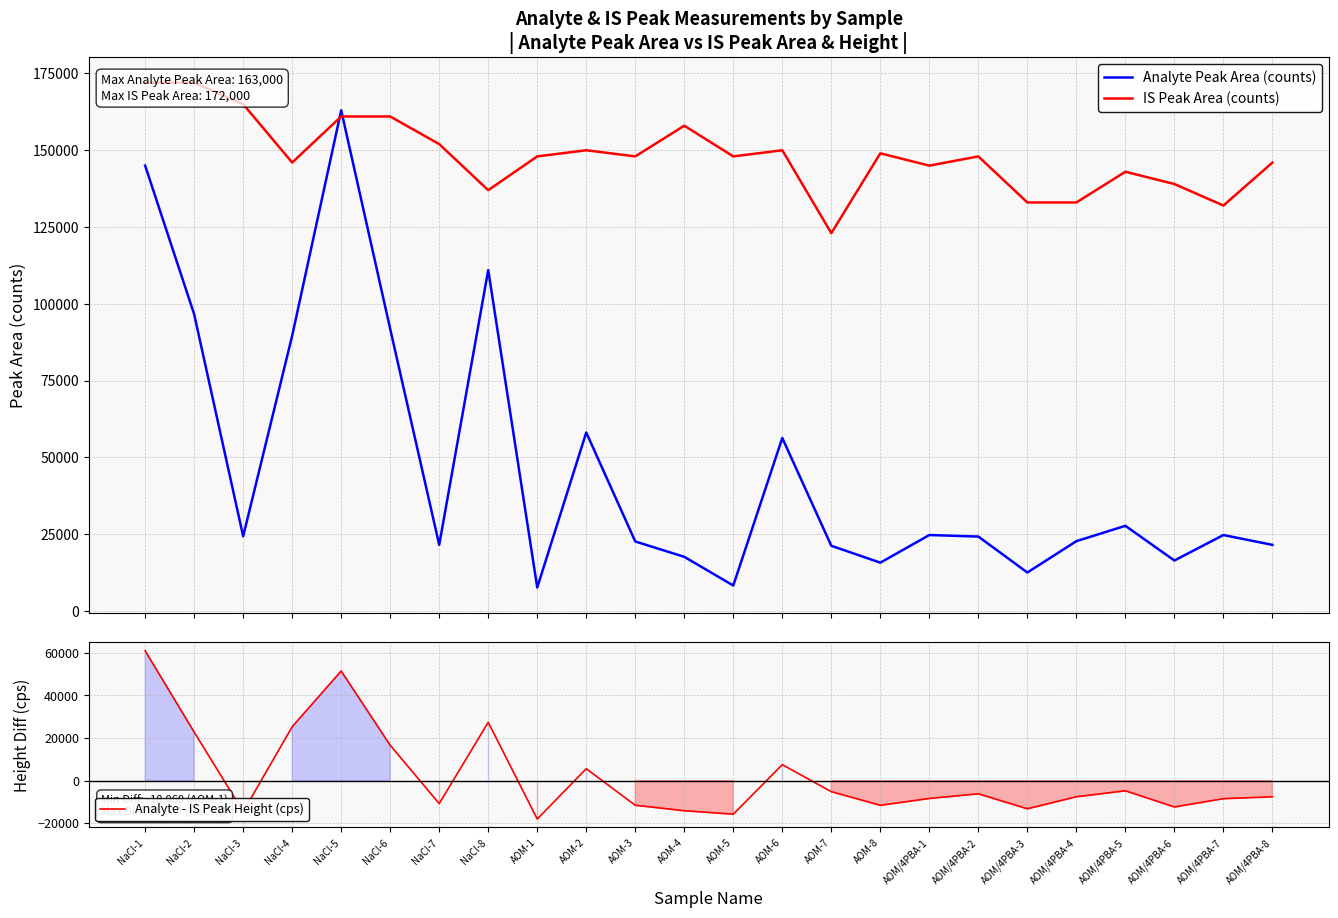

How many lines are shown in the chart?

3